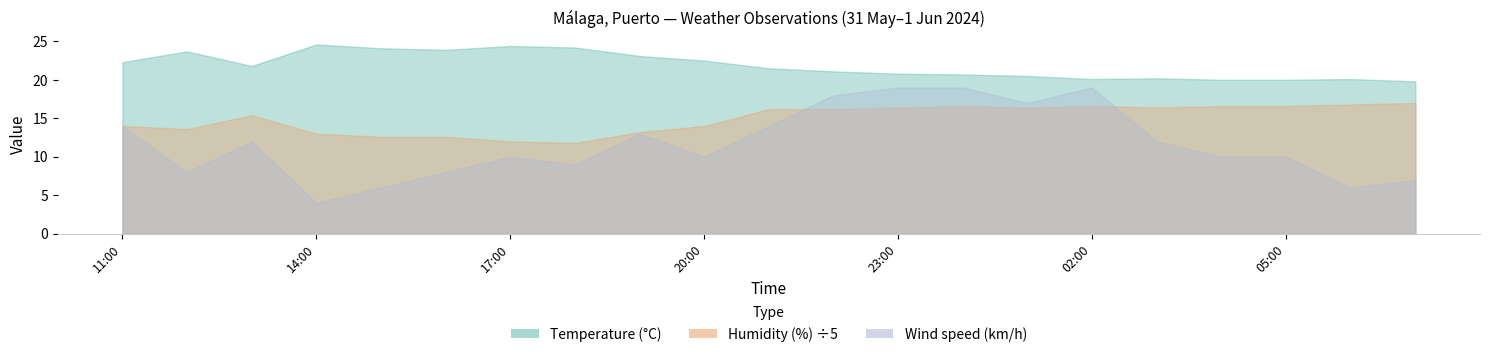

At how many categories does at least one series exceed 22?

9